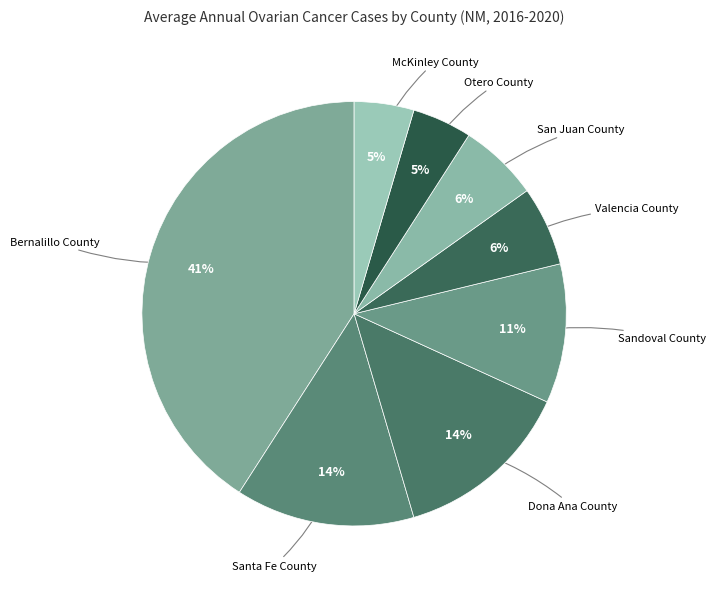

To the nearest percent, what portion does Dona Ana County represent?

14%